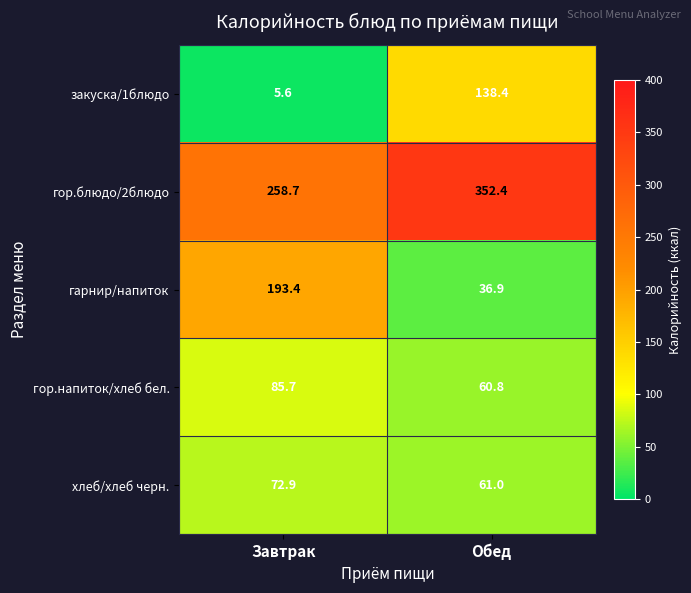

At which label is гарнир/напиток closest to 115?

Обед